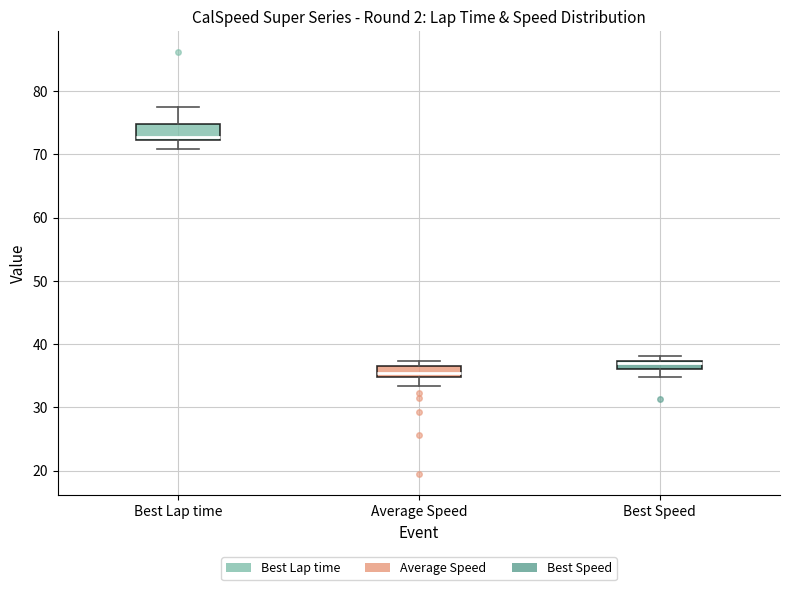

Which box has the lowest median line?

Average Speed